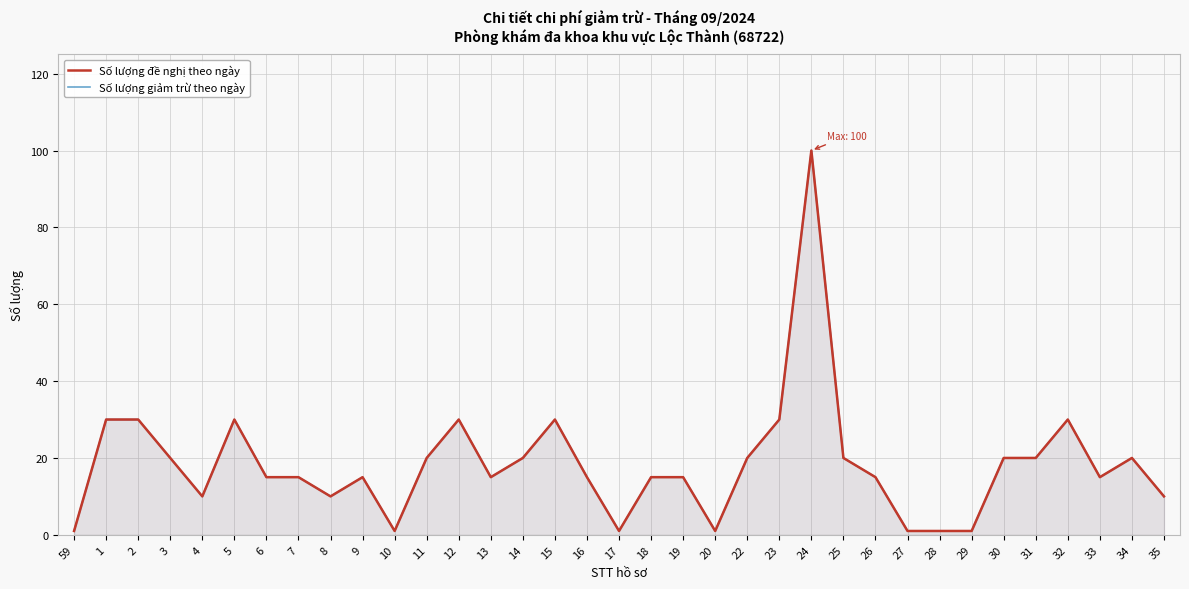

True or false: Số lượng đề nghị theo ngày and Số lượng giảm trừ theo ngày cross at least once.

False